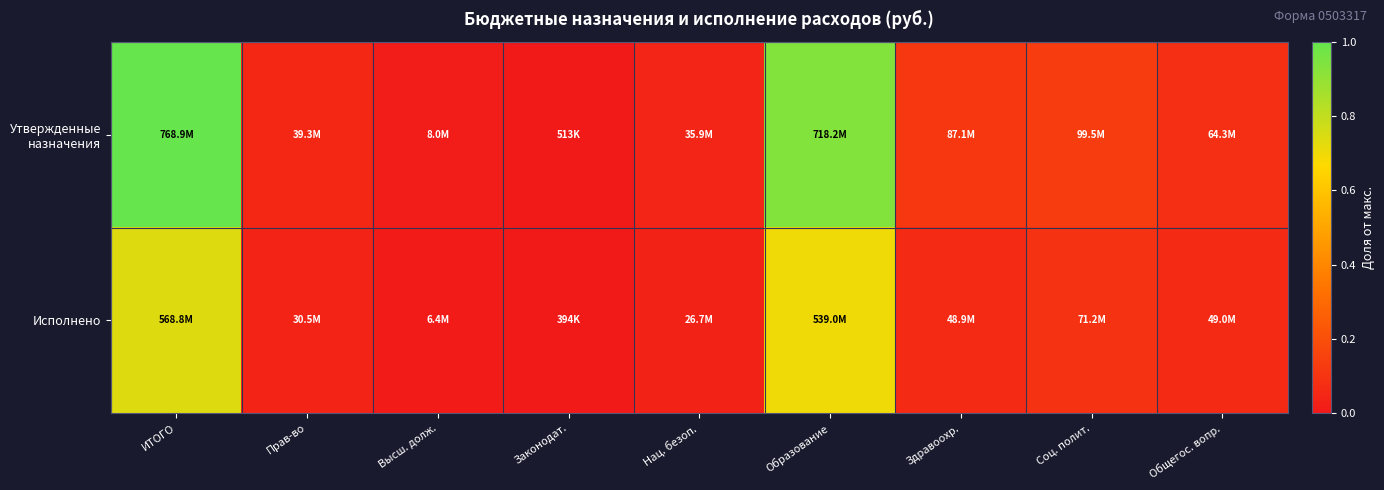

Which series changed the most between Высш. долж. and Образование?

Утвержденные назначения